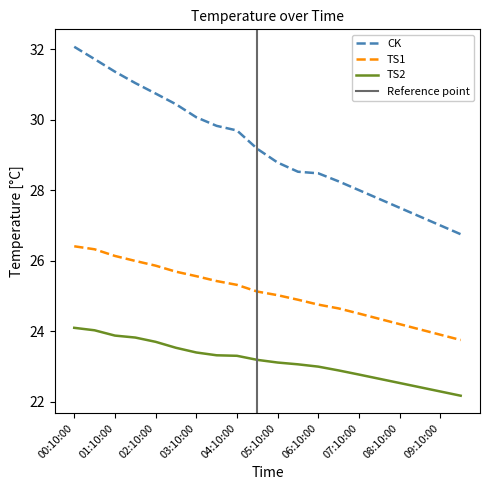

At which label does CK reach its peak?

00:10:00